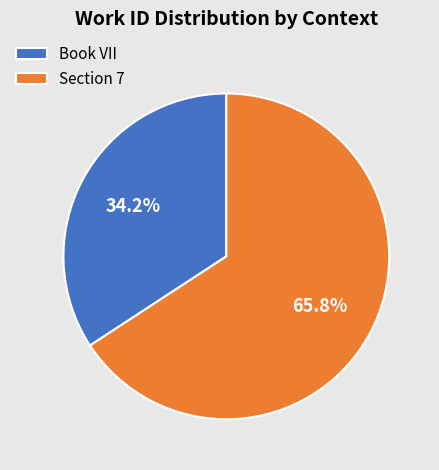

Rank the categories by value from highest to lowest.

Section 7, Book VII